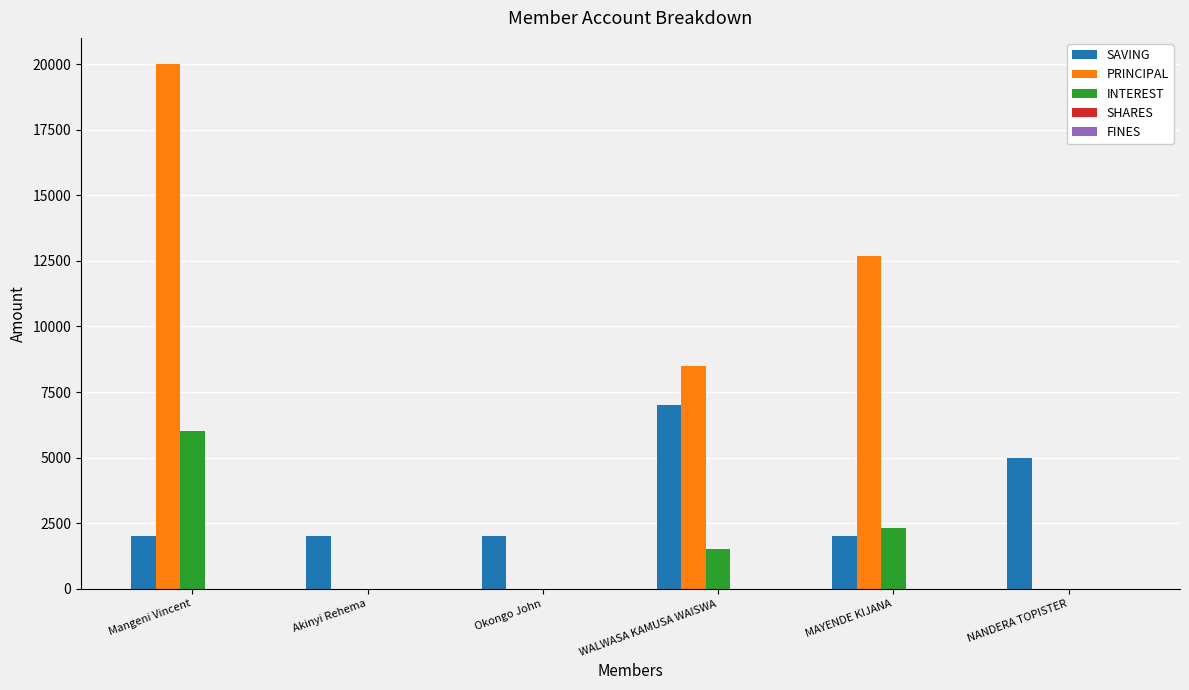

Is it true that INTEREST equals 0 at Akinyi Rehema?

True